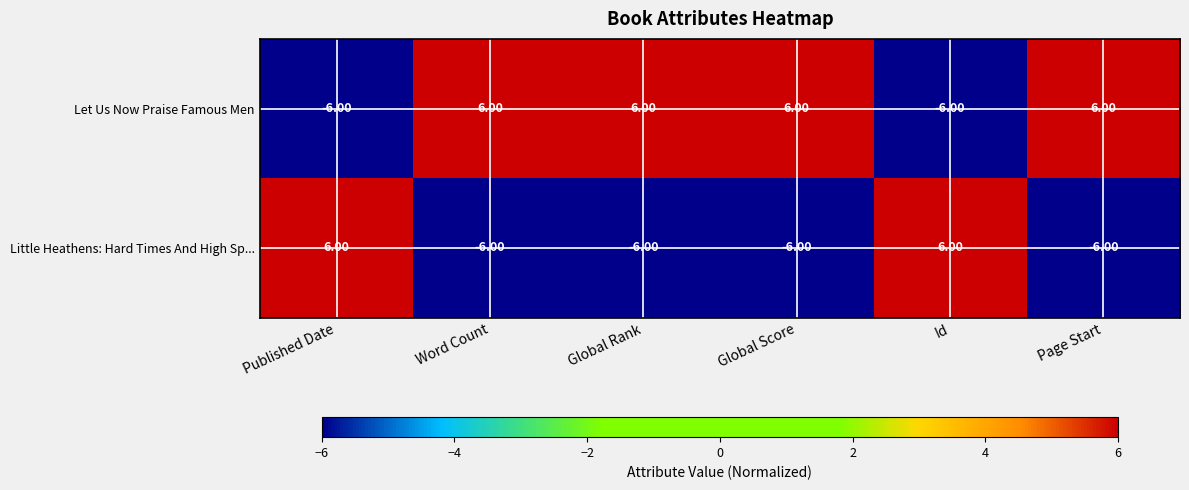

Which series has the largest total across all categories?

Let Us Now Praise Famous Men